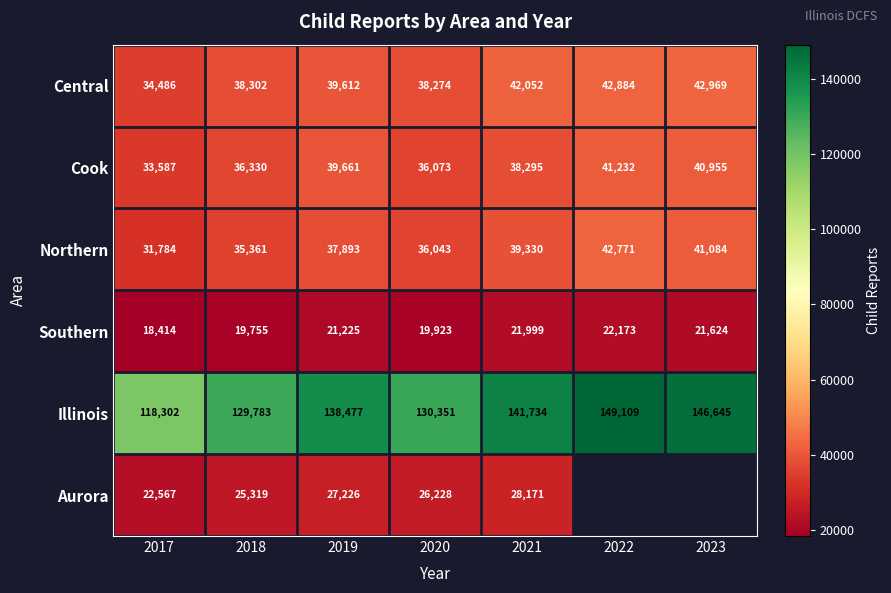

What is the difference between the Cook values at 2020 and 2018?

257